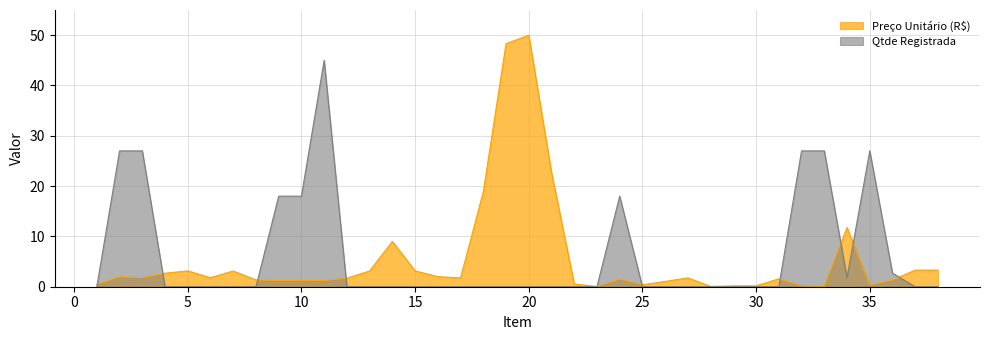

True or false: Preço Unitário (R$) has a value of 1.4 at 8.

True